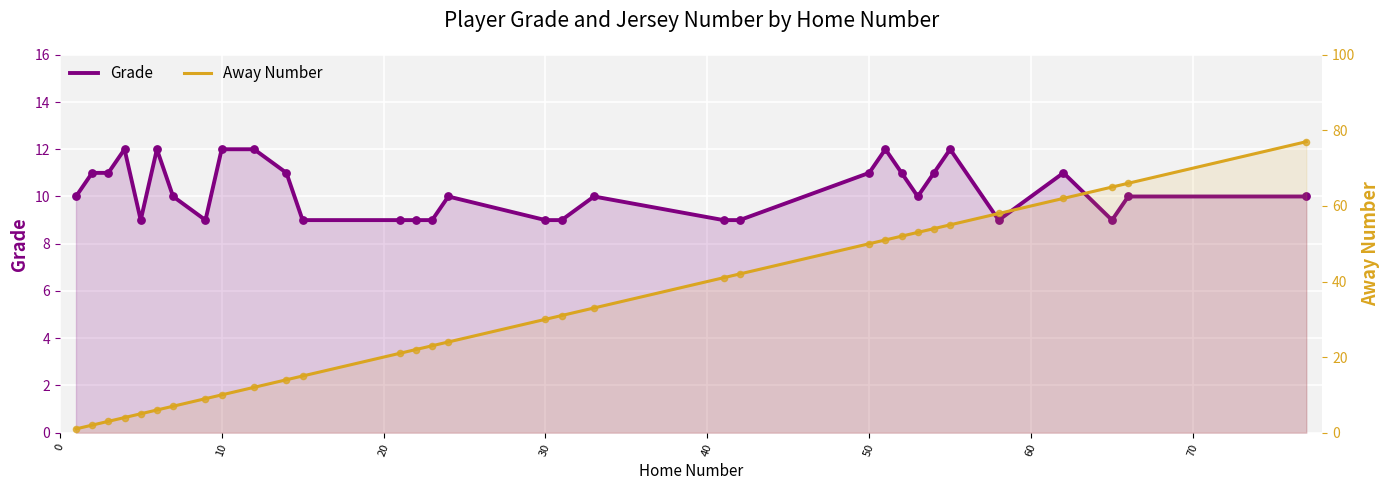

What are all the series names shown in the legend?

Grade, Away Number